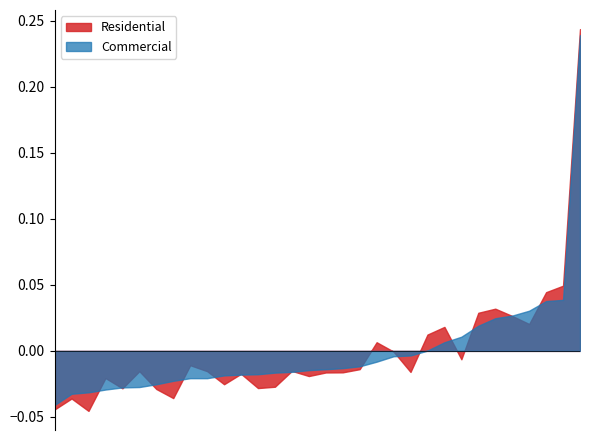

How many interior local valleys does the Residential series have?

9